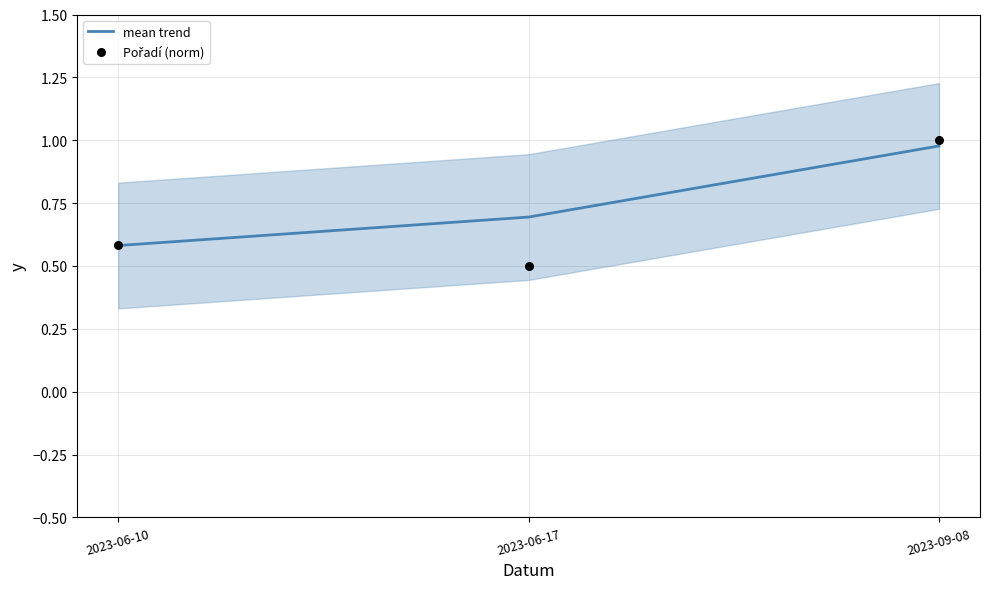

Which series reaches the minimum Y coordinate?

Pořadí (norm)